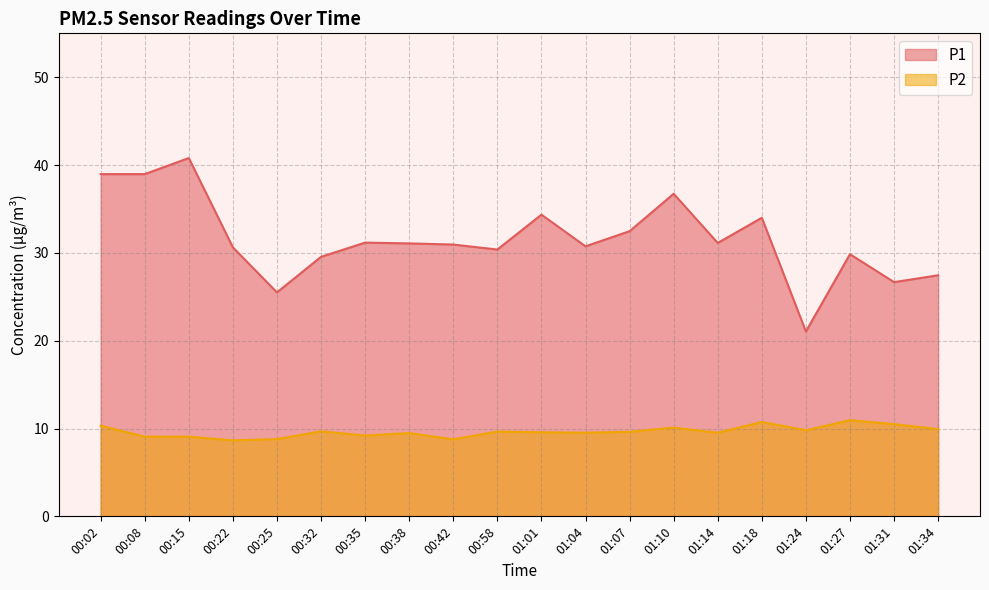

What is the highest value of the P2 series?

10.9